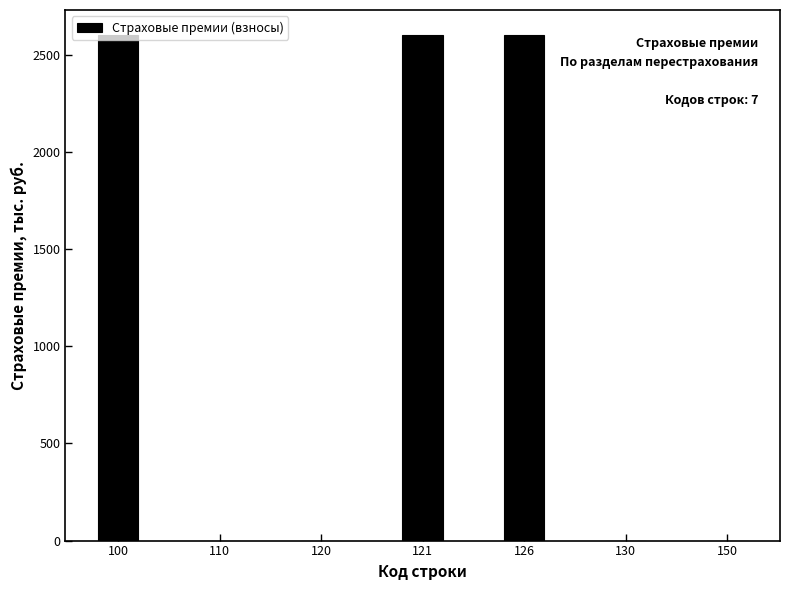

True or false: the data shows -1068.5 at 110.

False